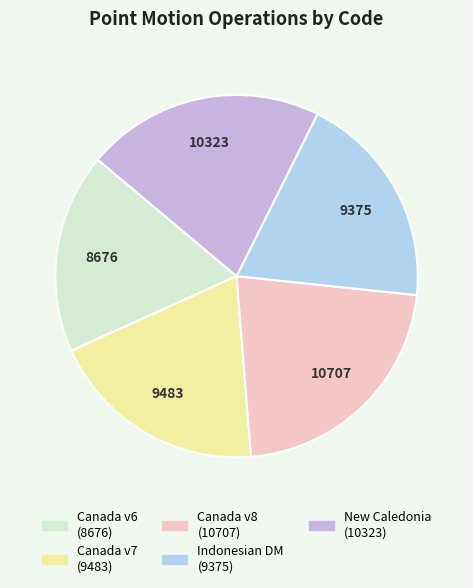

Is there any slice that represents more than half of the pie?

No